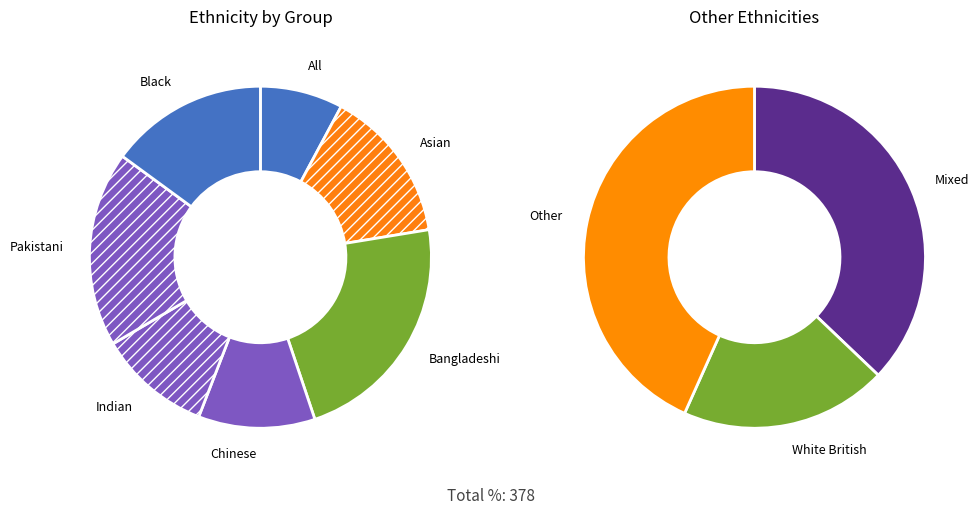

The Chinese slice represents 8% of the pie. True or false?

True